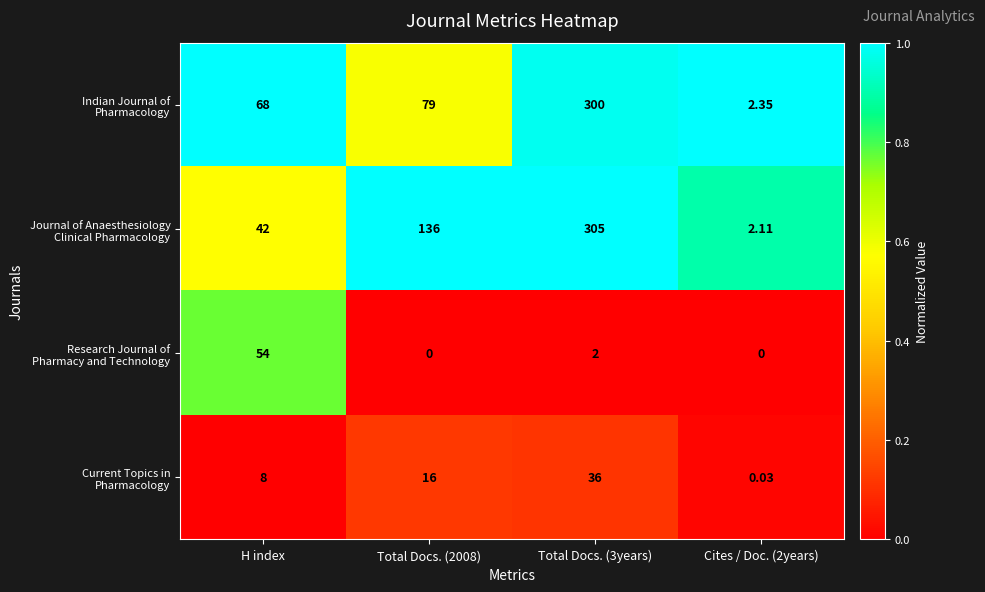

Count the number of categories in the chart.

4